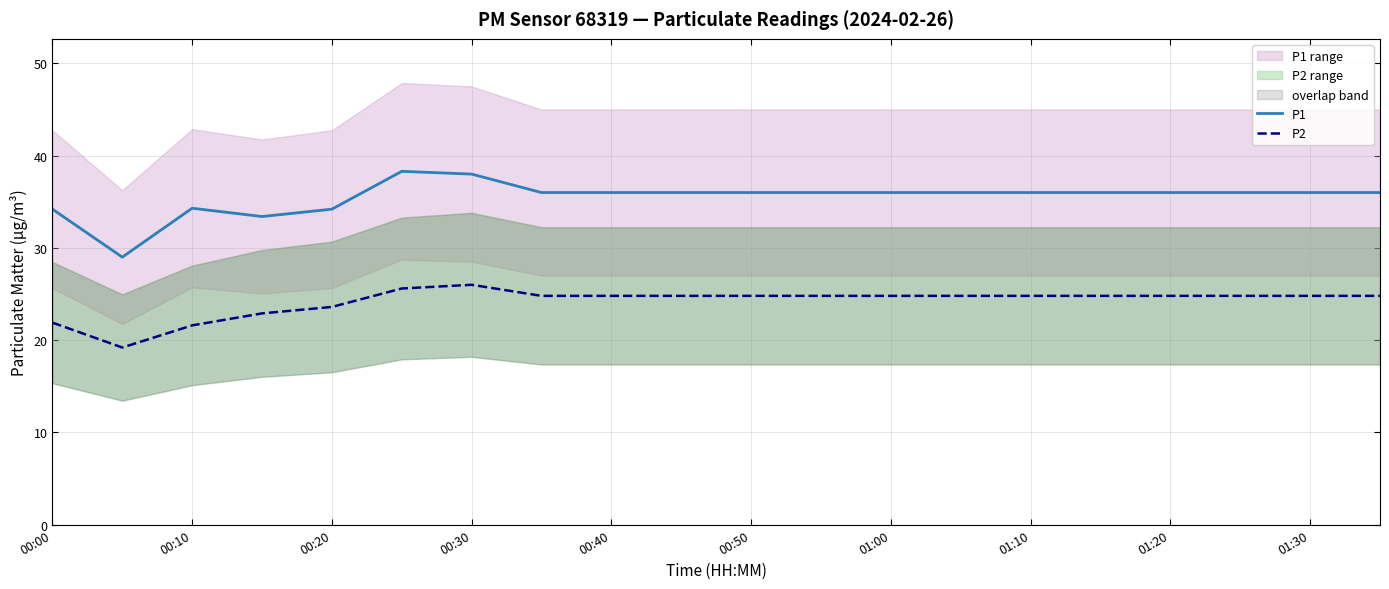

The value of P1 at 17 is 36.0. True or false?

True